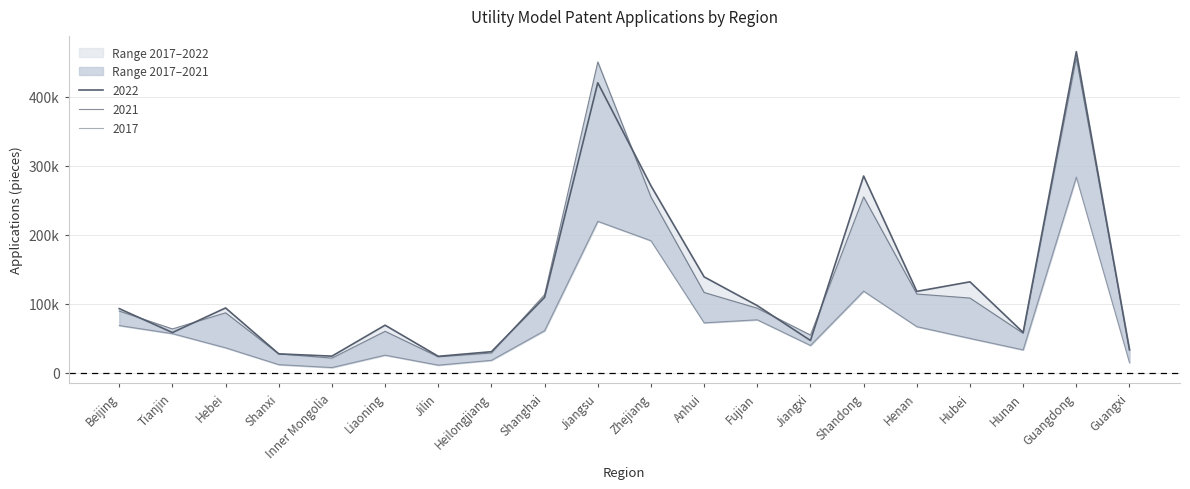

What is the greatest value displayed?

465463